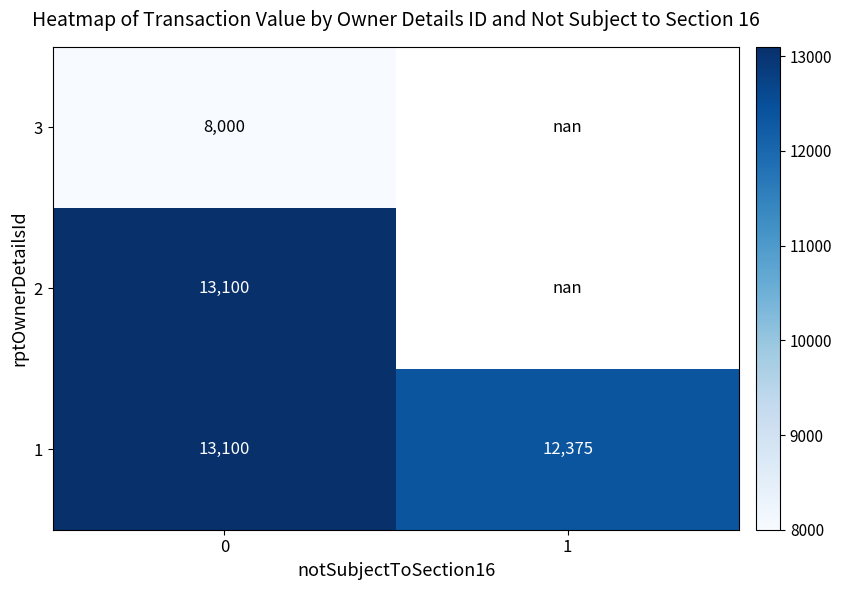

The 2 series shows 8151.5 at 0. True or false?

False